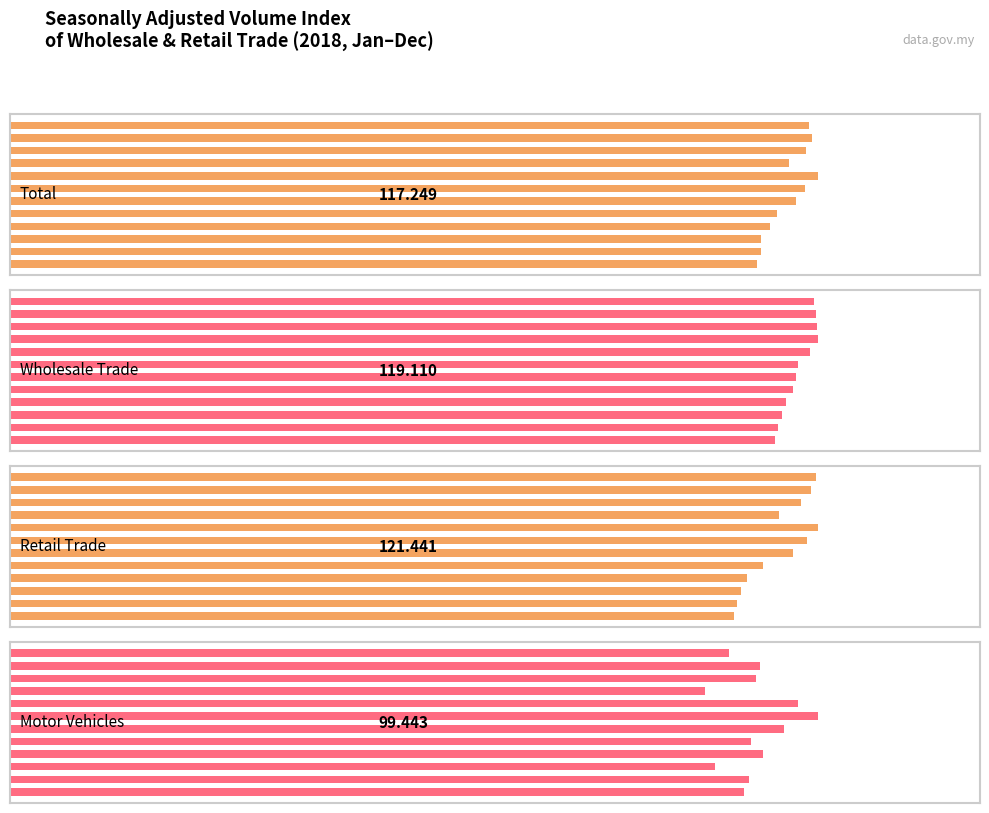

What is the difference between the maximum and minimum values in the Wholesale Trade series?

6.8